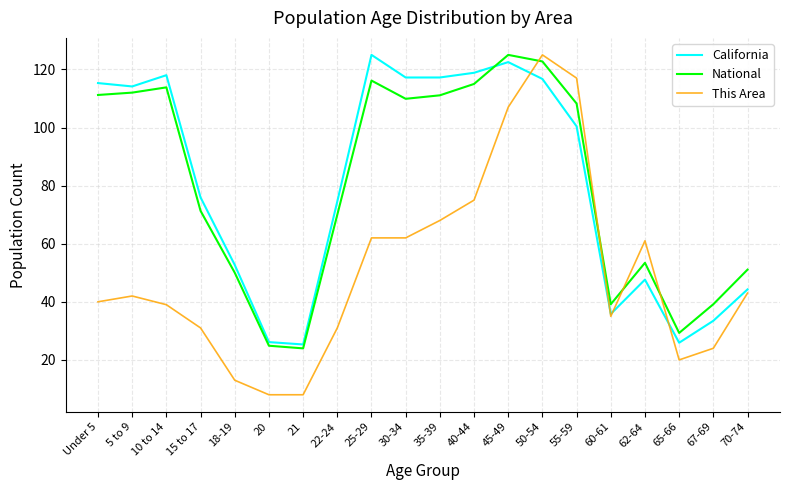

At which label does This Area reach its peak?

50-54